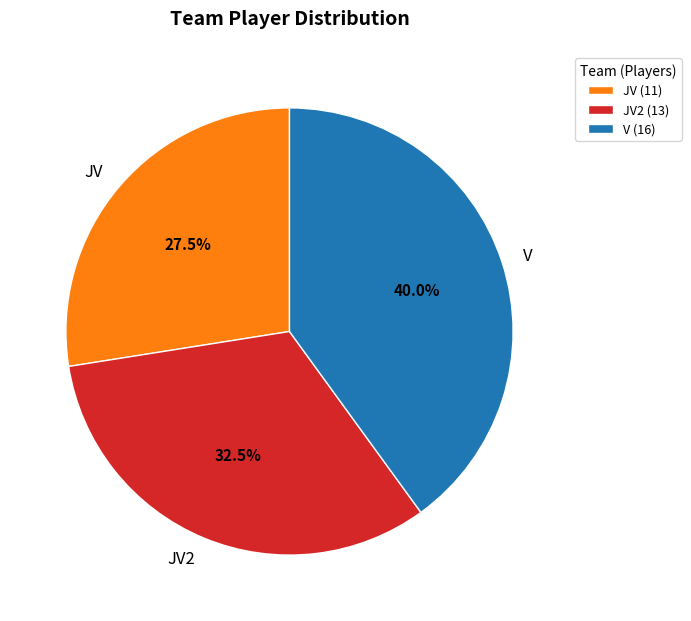

Which category has the biggest portion of the pie?

V